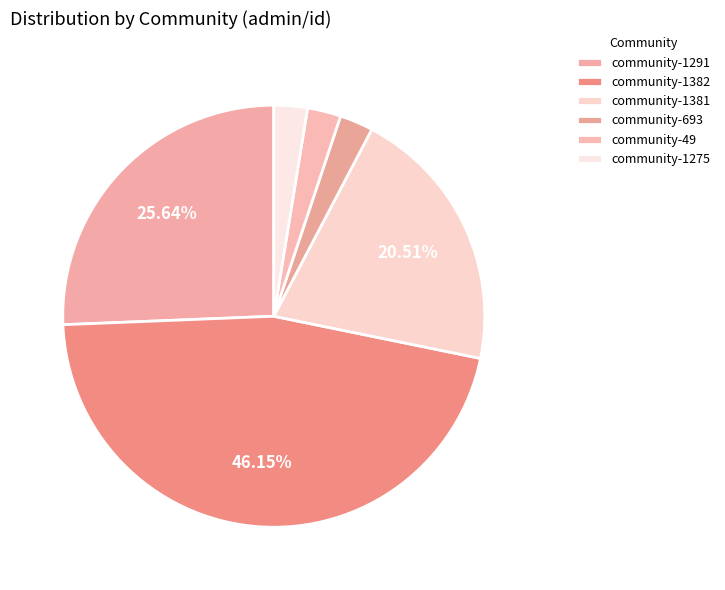

Does community-1381 account for over 50% of the chart?

No